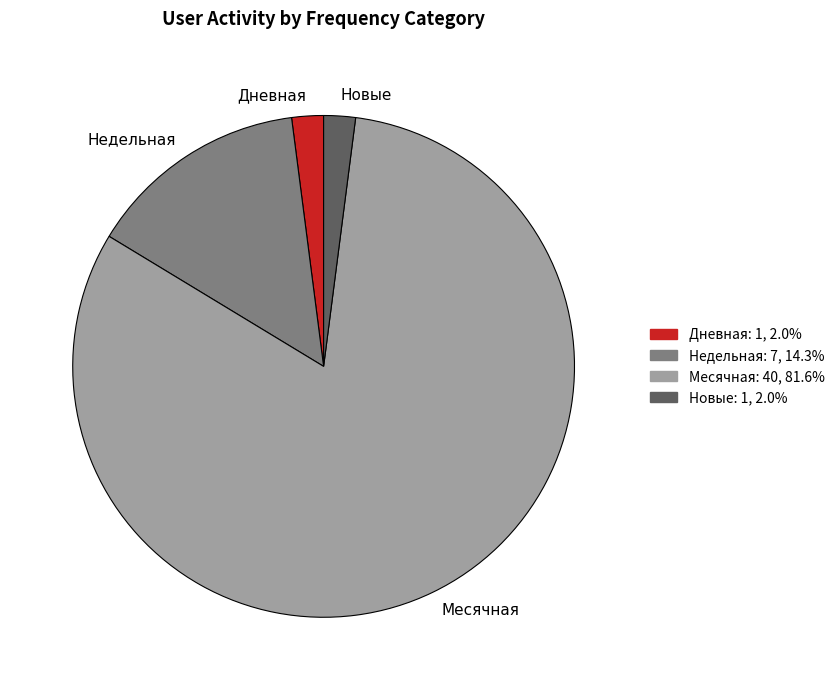

Count the number of slices in the pie.

4